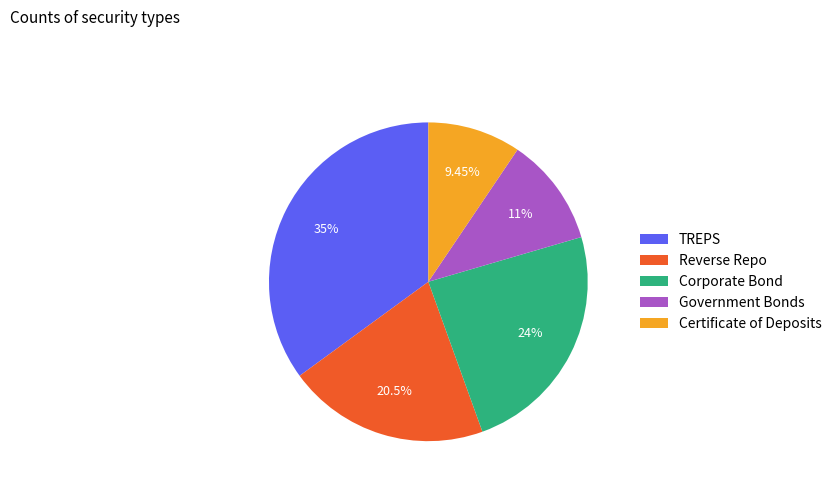

Is it true that Certificate of Deposits is 1% of the pie?

False